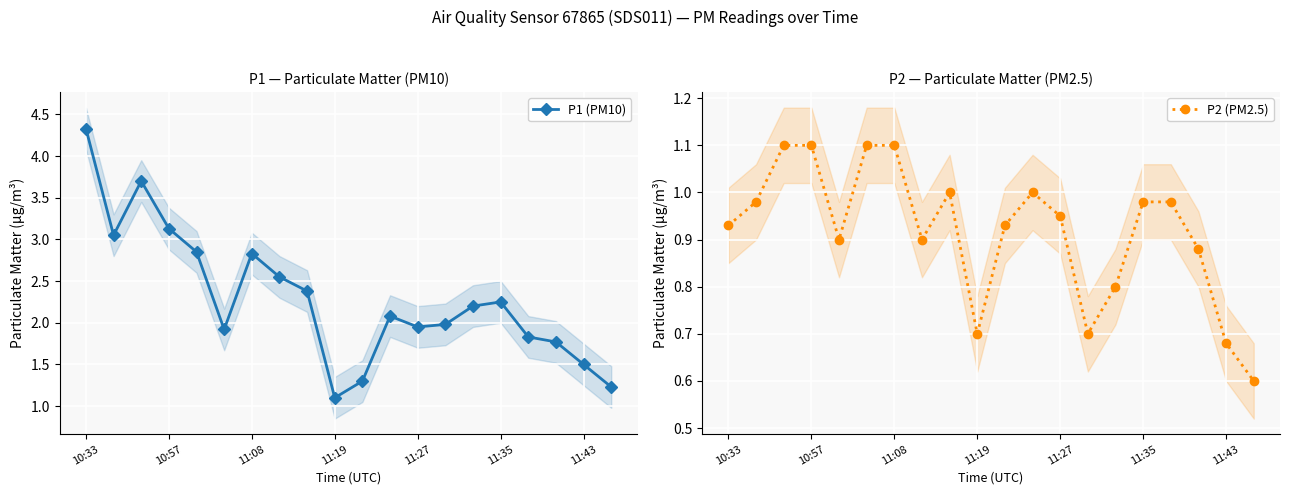

The value of P2 (PM2.5) at 10 is 0.9. True or false?

True